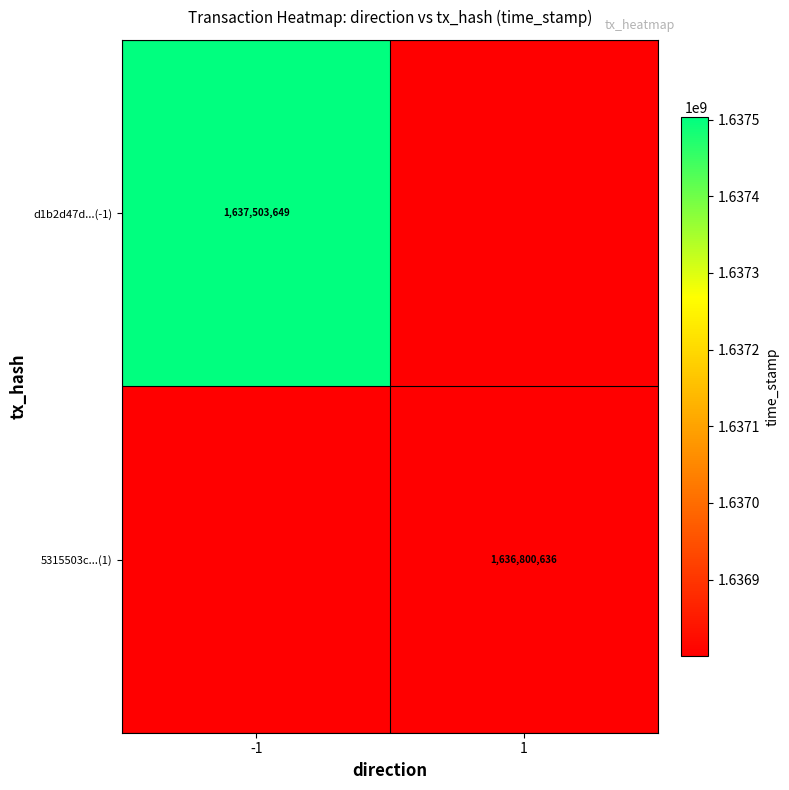

What is the greatest value displayed?

1637503649